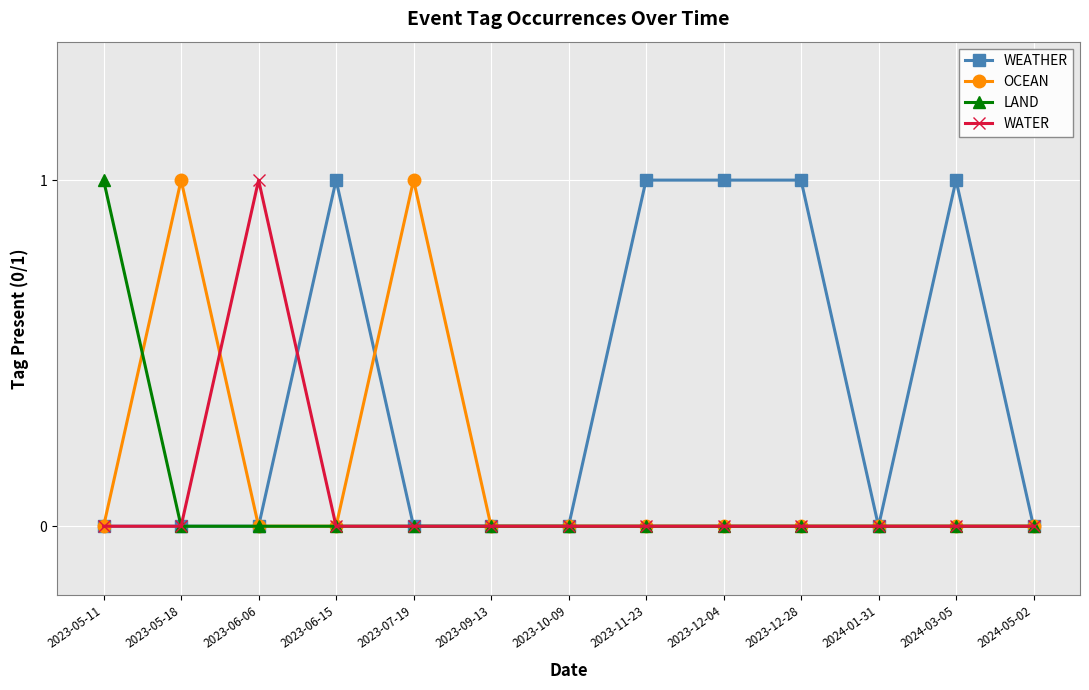

Which series changed the most between 2023-06-15 and 2024-05-02?

WEATHER